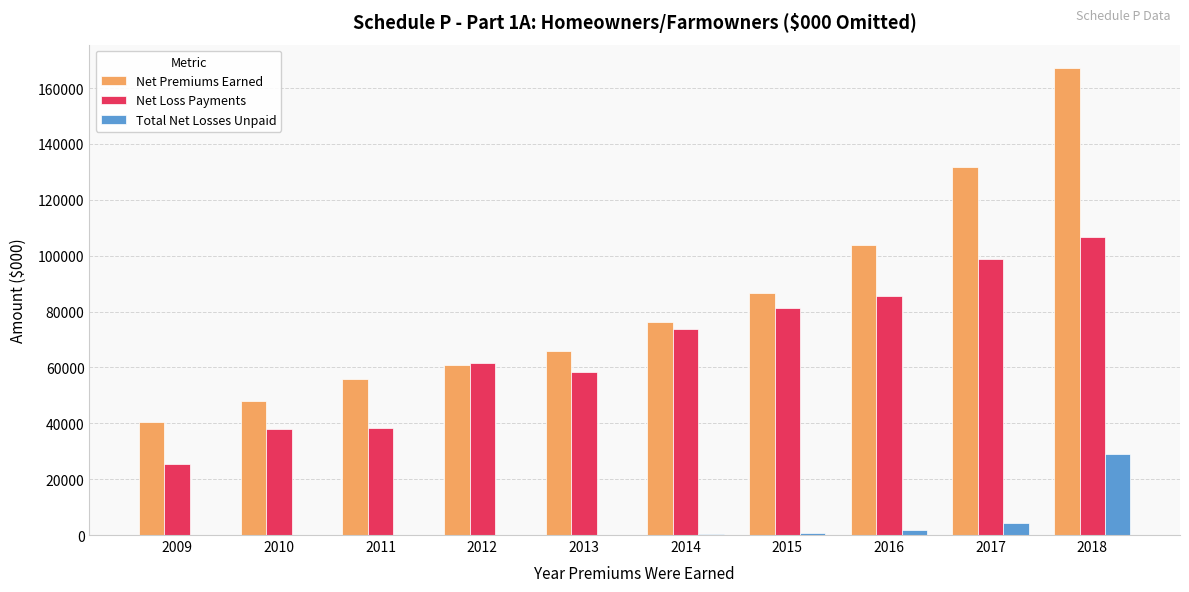

At which category is the sum across all series the highest?

2018